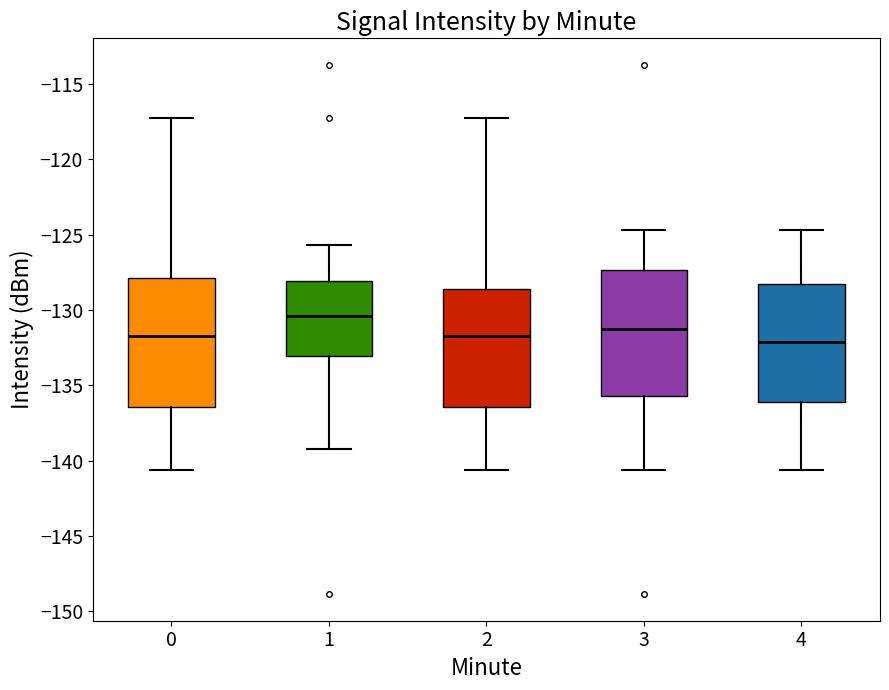

Where is the upper edge of the box at x = 2 on the y-axis? The values are not printed on the chart, so give them approximately, as read against the axis.

-128.5